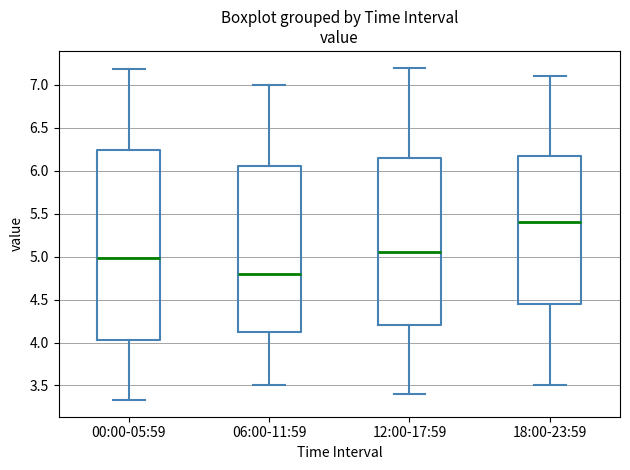

Which box's median line is the lowest?

06:00-11:59